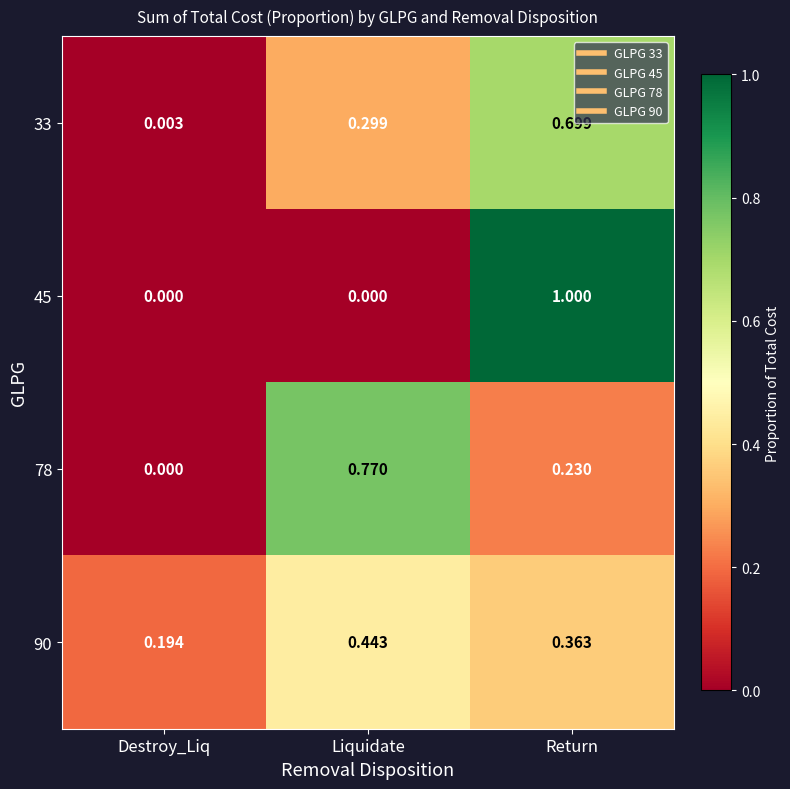

Which series has the largest range (max minus min)?

45